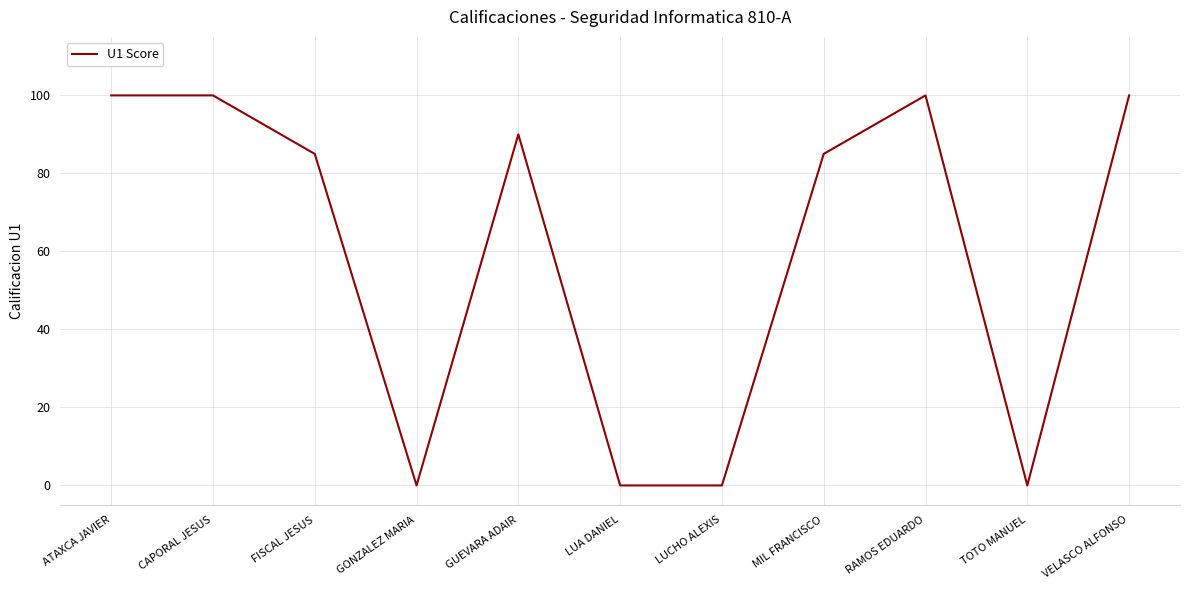

What is the maximum value shown in the chart?

100